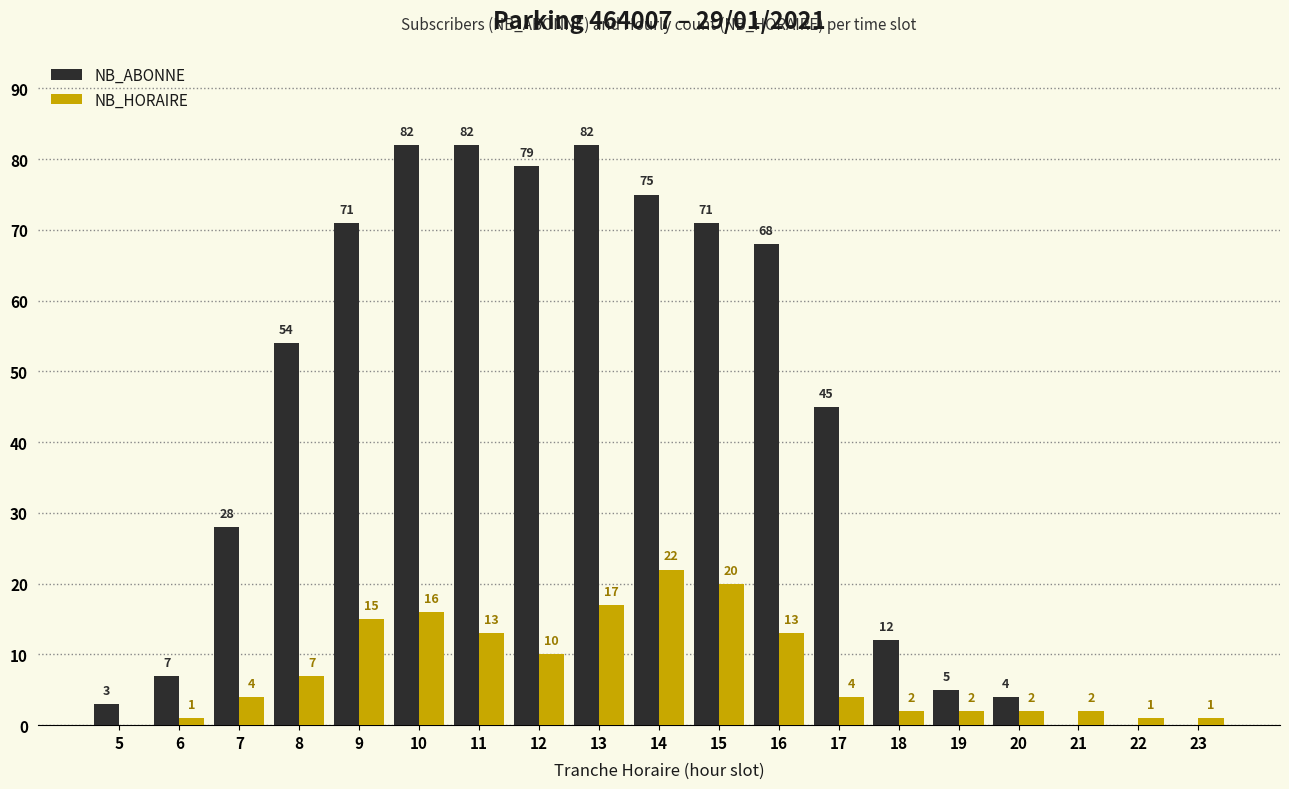

What is the sum of all NB_ABONNE values?

768